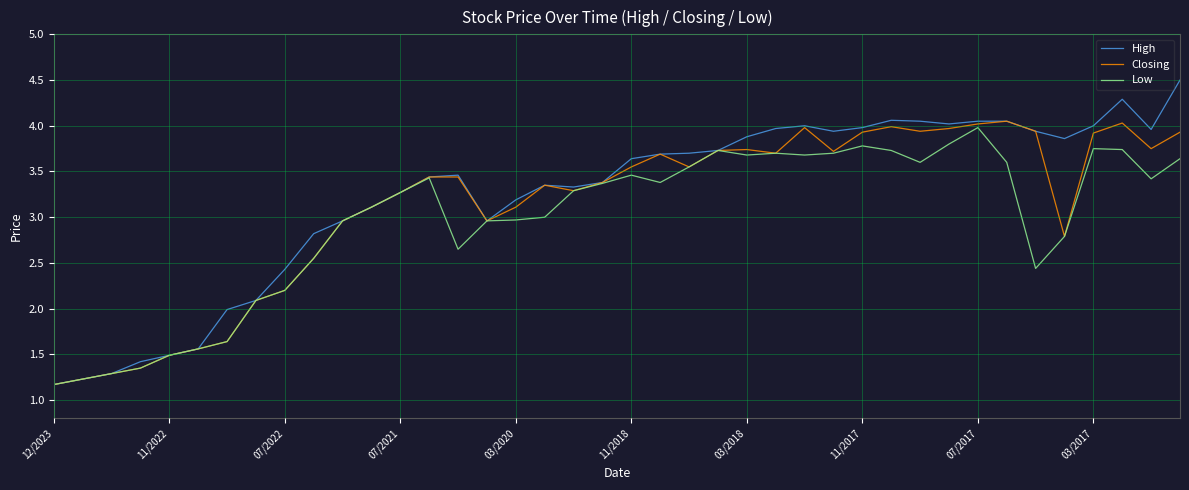

What is the maximum value shown in the chart?

4.5